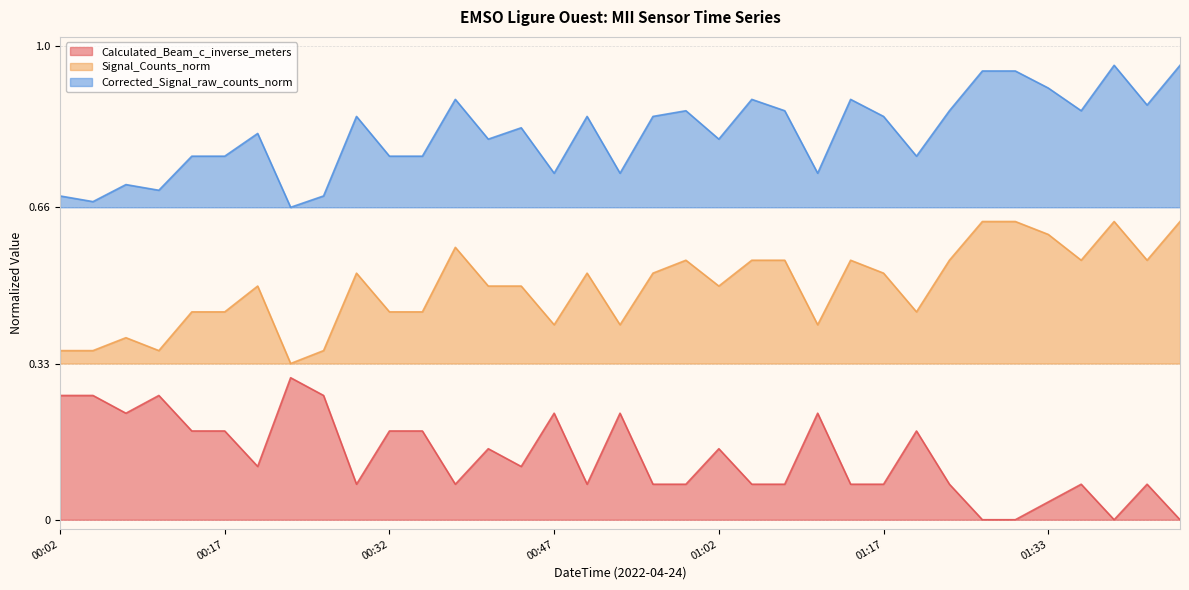

Count the number of data series in this chart.

3